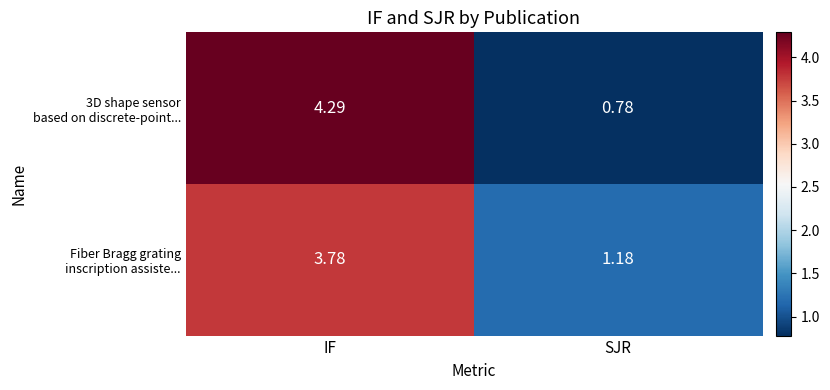

Which category has the highest value across all series?

IF